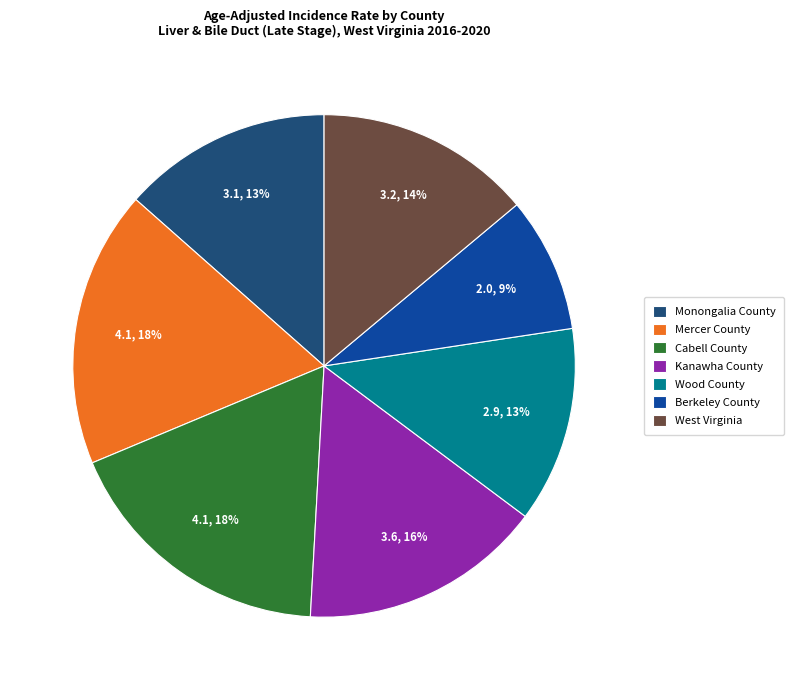

To the nearest percent, what is the average slice percentage?

14%